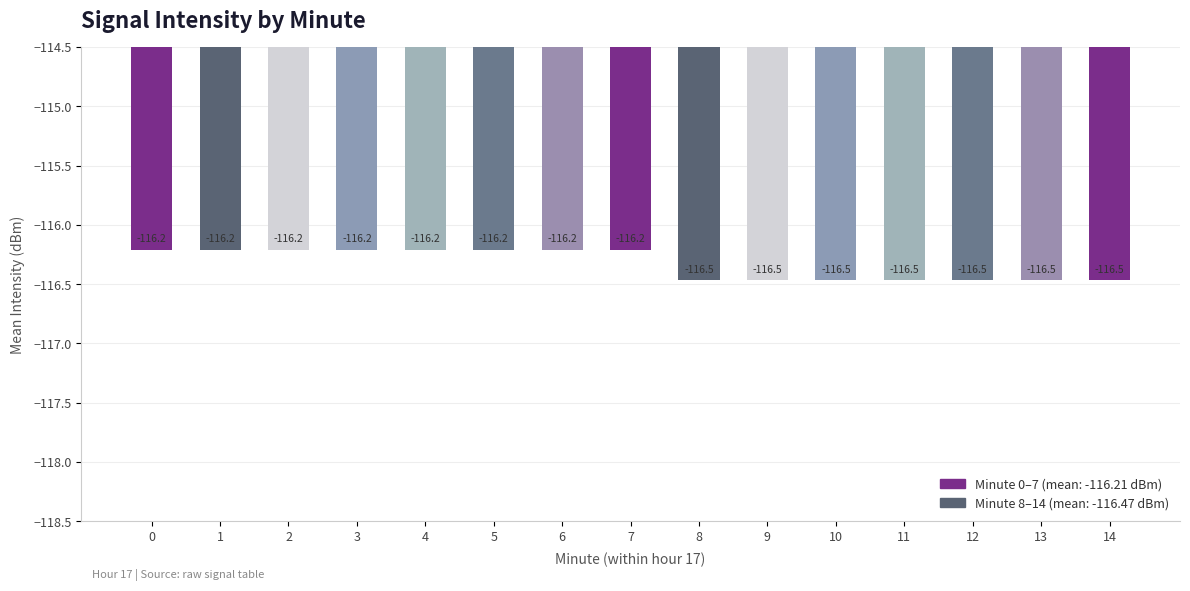

What is the minimum value shown in the chart?

-116.5